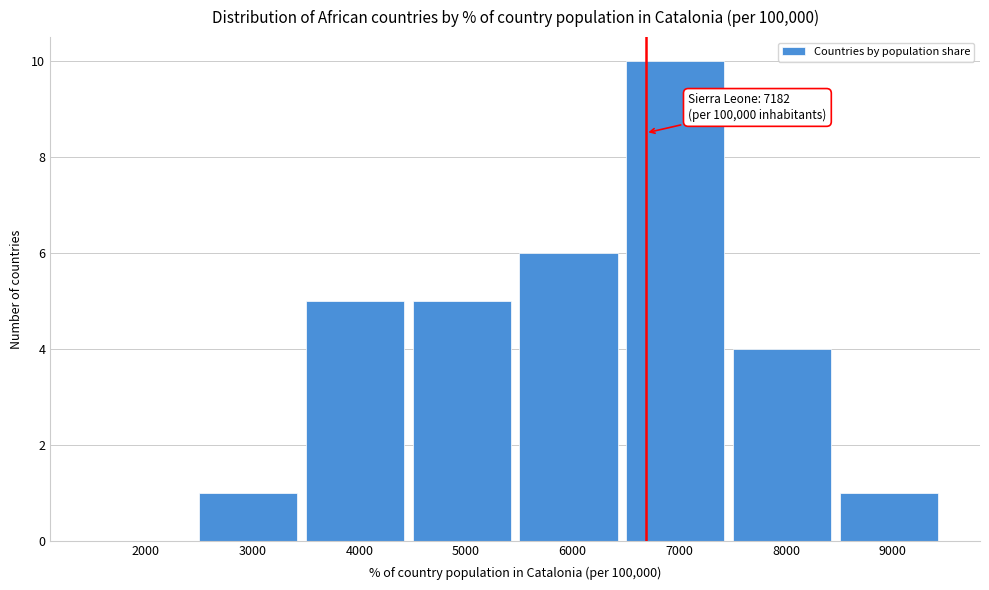

Reading left to right, list all the values displayed in this chart.

2000=0	3000=1	4000=5	5000=5	6000=6	7000=10	8000=4	9000=1